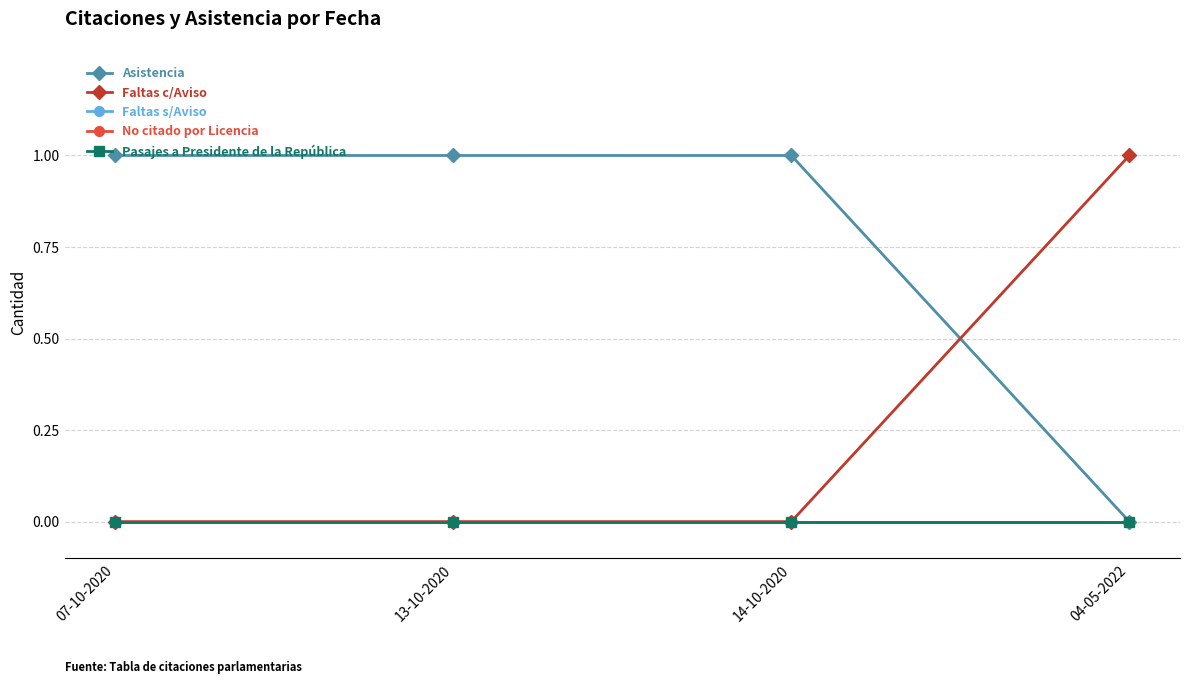

What is the value of the Asistencia point at the 2nd from the left?

1